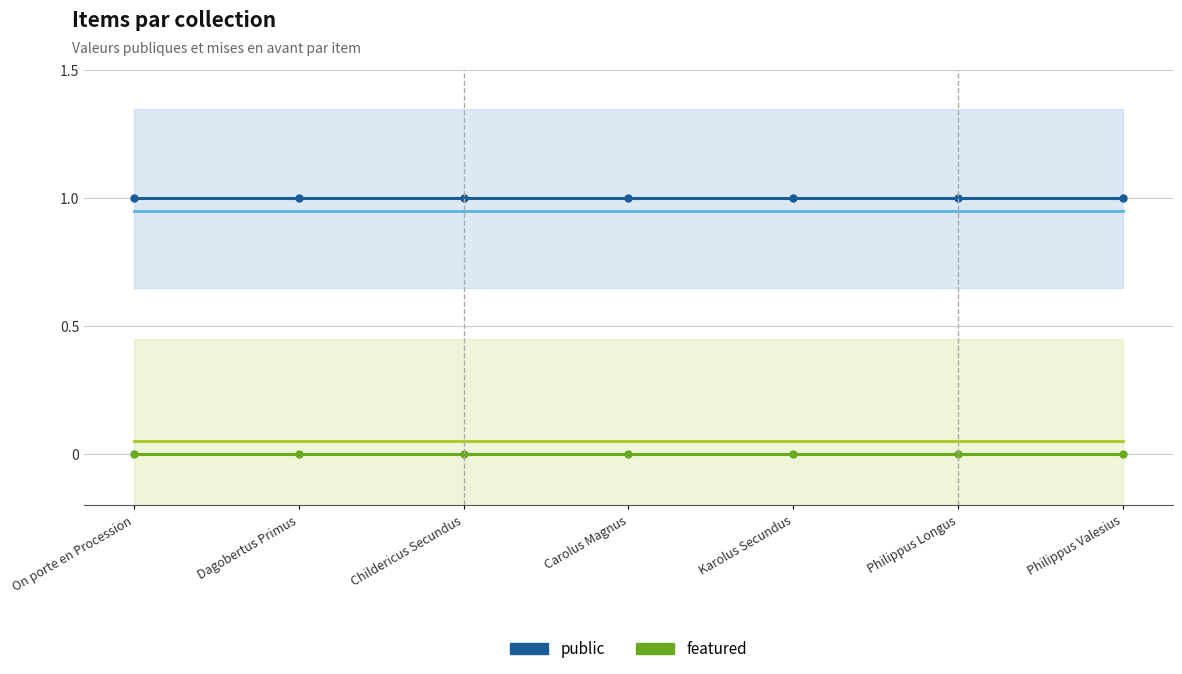

What is the greatest value displayed?

1